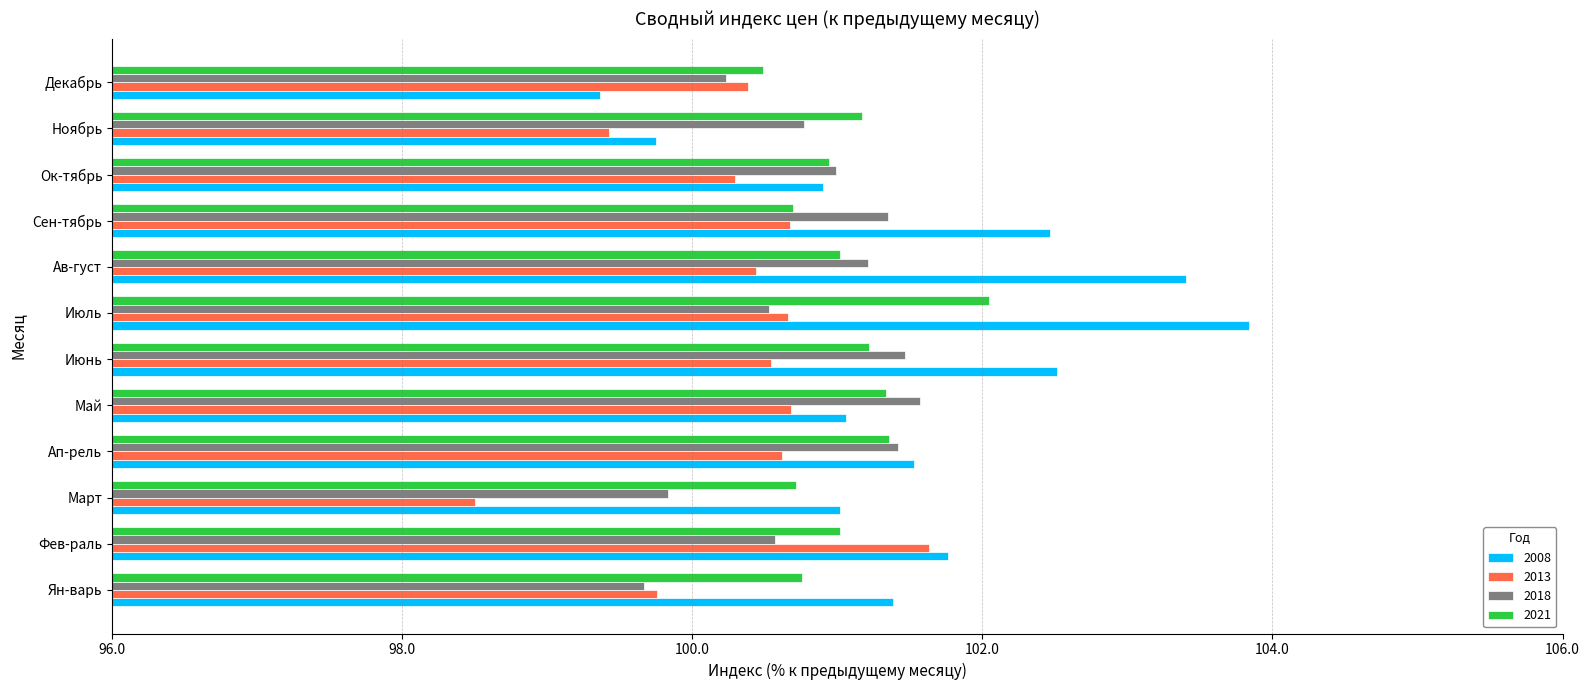

What is the difference between the 2018 values at Июль and Декабрь?

0.3